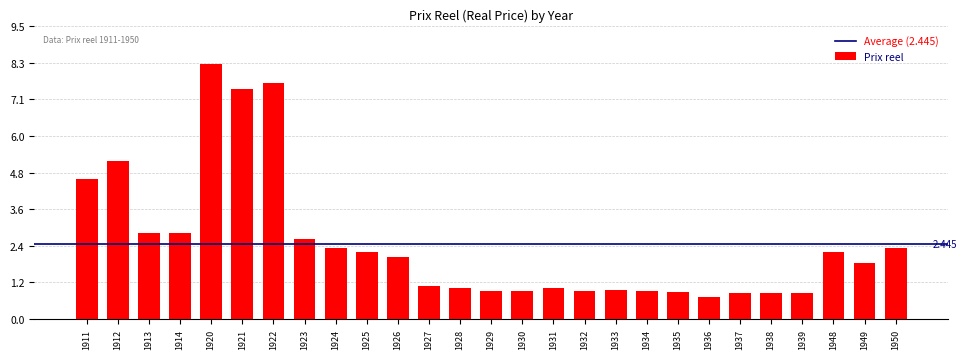

True or false: the data shows 2.3 at 1924.

True